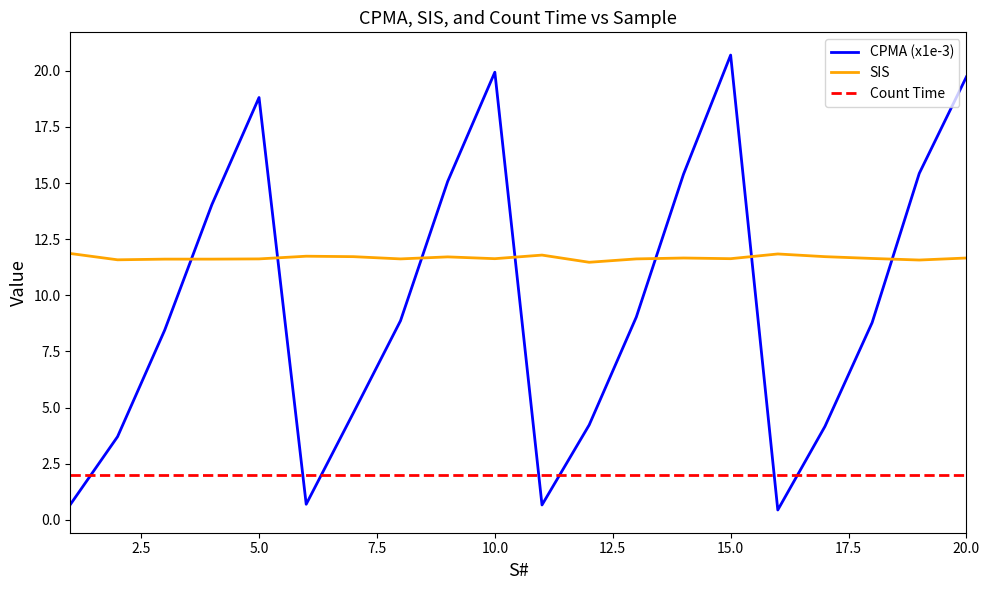

True or false: Count Time and SIS intersect in this chart.

False